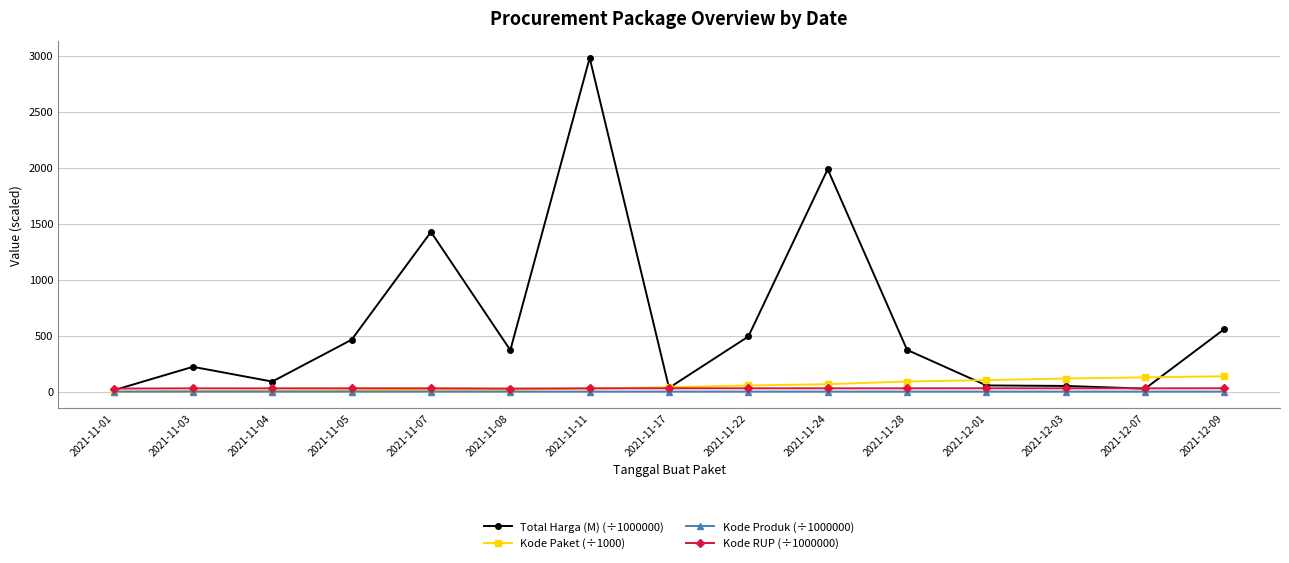

What is the minimum value shown in the chart?

0.5